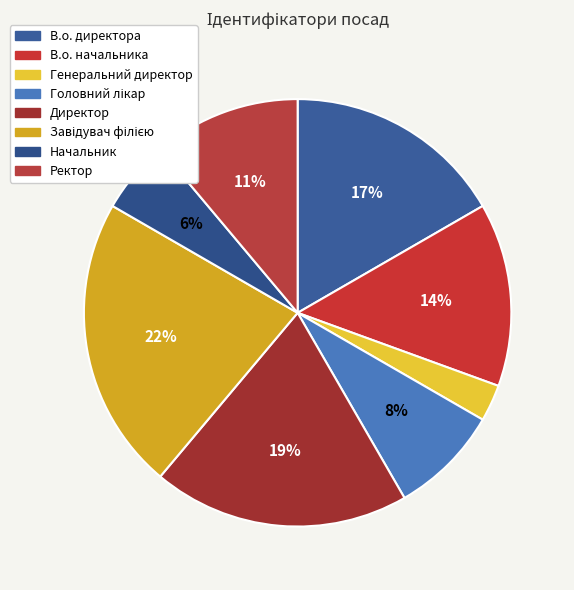

To the nearest percent, what is the difference between the largest and smallest slice percentages?

19%